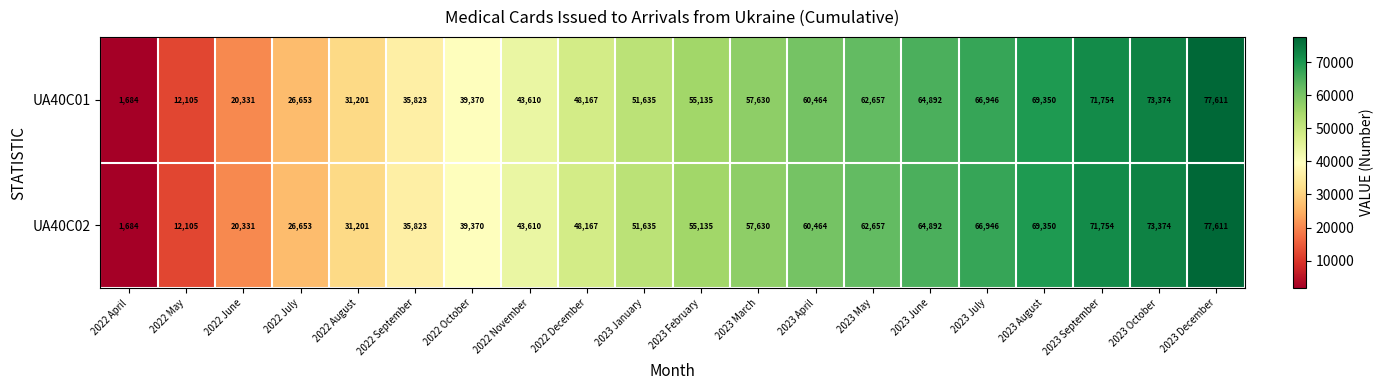

What is the approximate value of UA40C01 at 2022 August, to the nearest 50?

31200